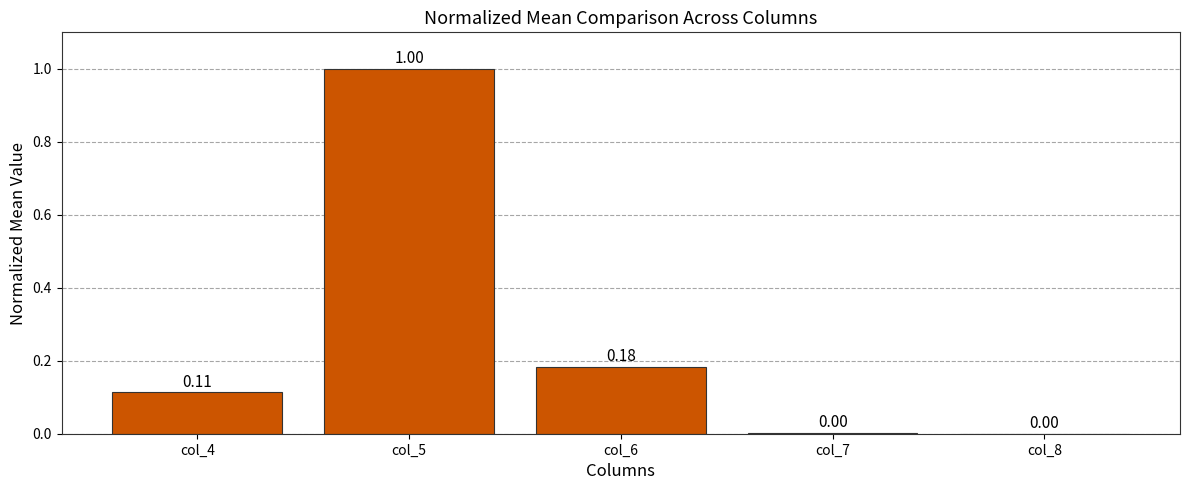

What is the sum of all values?

1.3